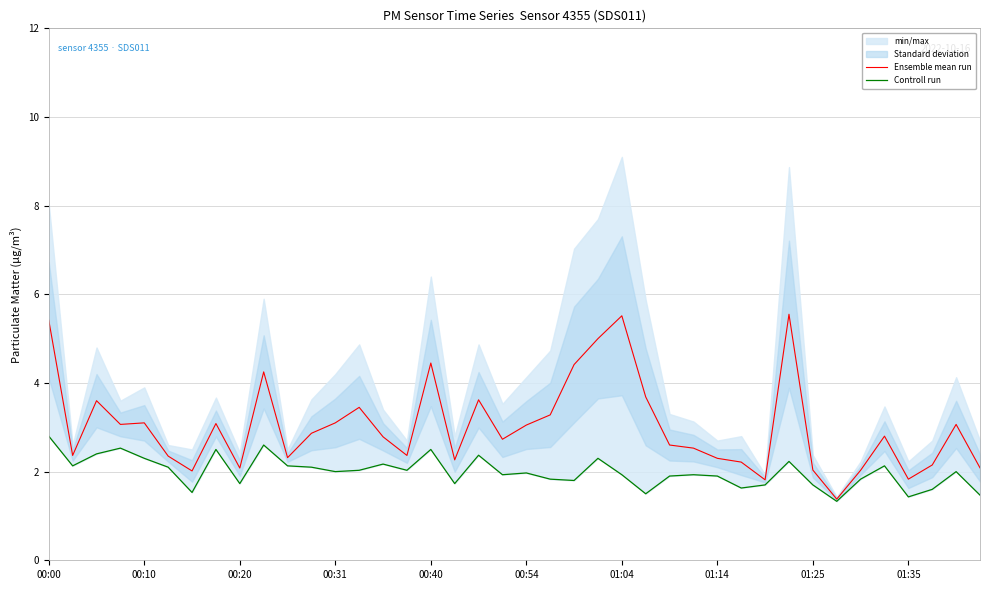

What is the lowest value of the Ensemble mean run series?

1.4